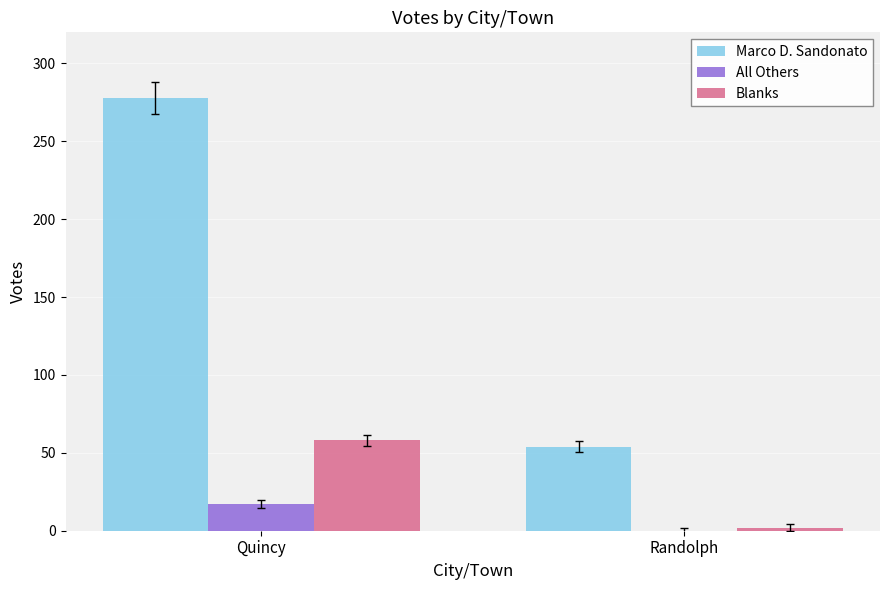

Which series has the widest spread of values?

Marco D. Sandonato